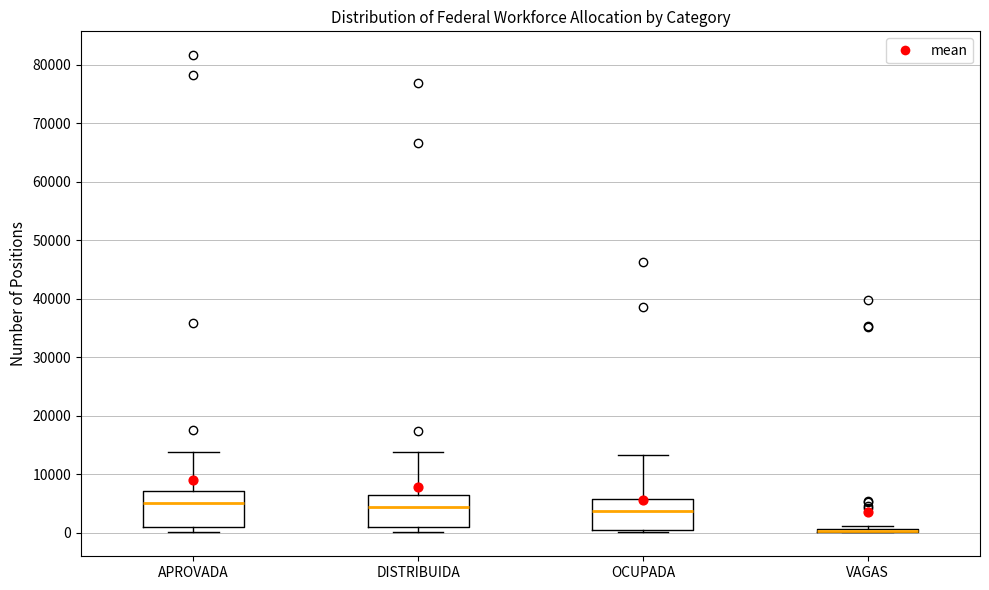

Where is the upper edge of the box for DISTRIBUIDA on the y-axis? The values are not printed on the chart, so give them approximately, as read against the axis.

6000